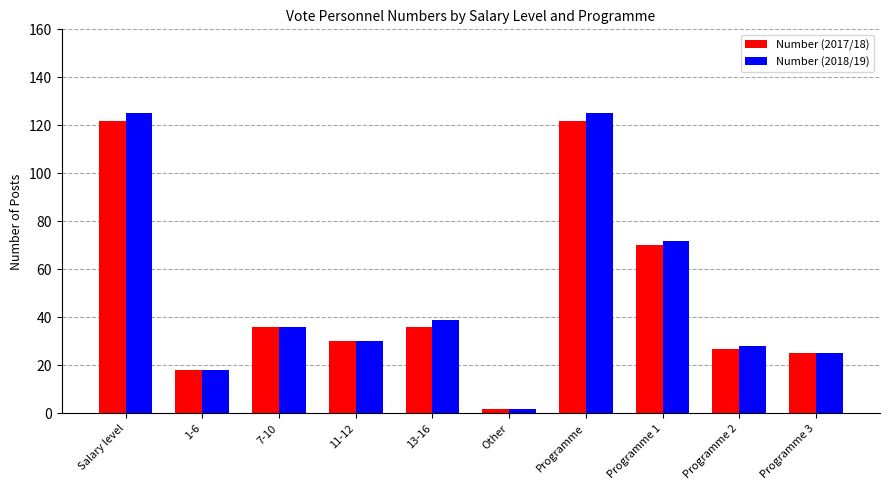

What is the total value across all series at 11-12?

60